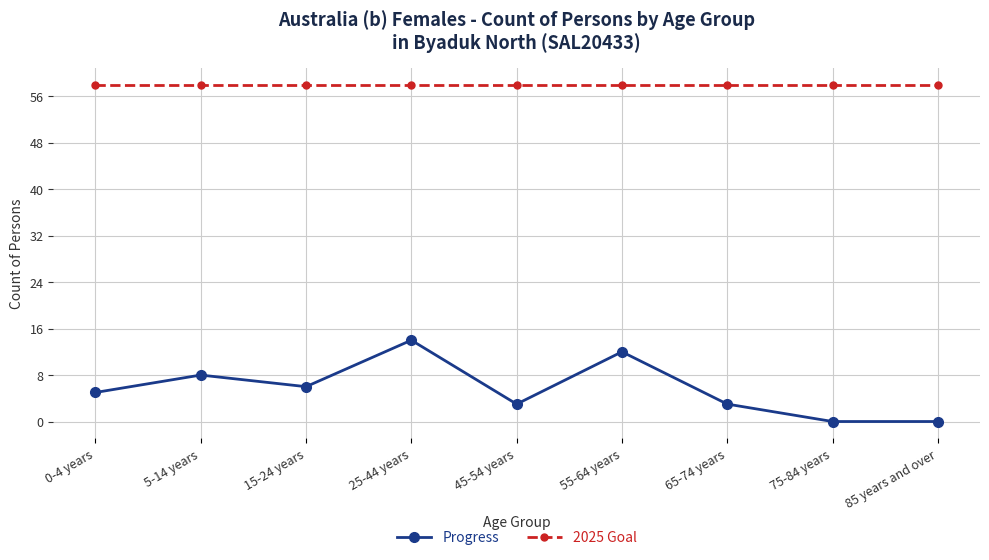

What are all the series names shown in the legend?

Progress, 2025 Goal